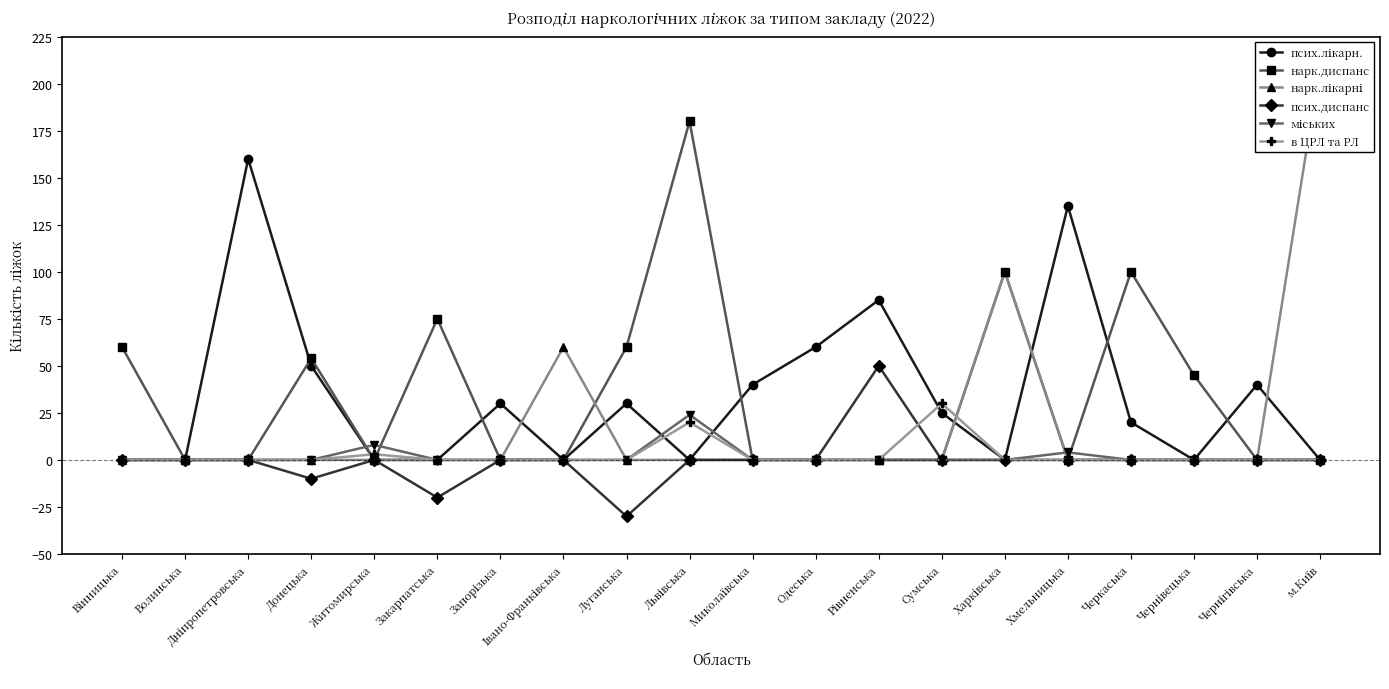

Which series has the largest range (max minus min)?

нарк.лікарні